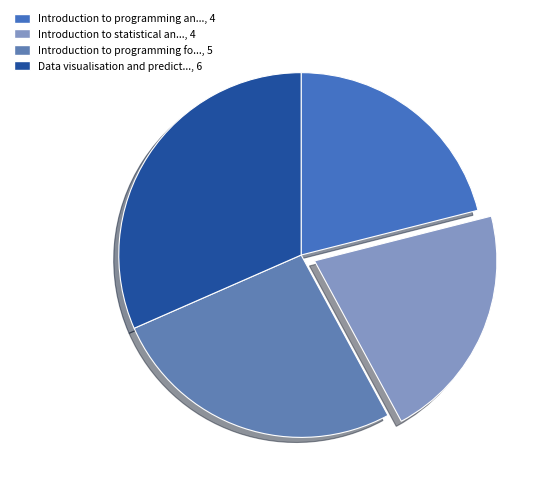

Rank the categories by value from highest to lowest.

Data visualisation and predictive modelling, Introduction to programming for data science, Introduction to programming and databases, Introduction to statistical analysis